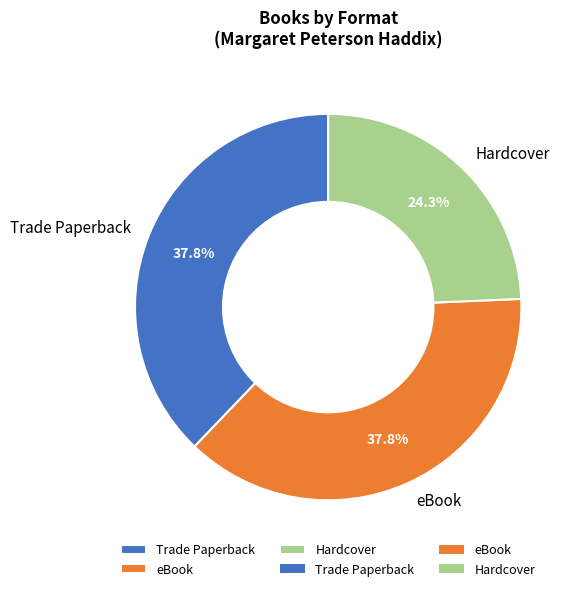

Is there any slice that represents more than half of the pie?

No